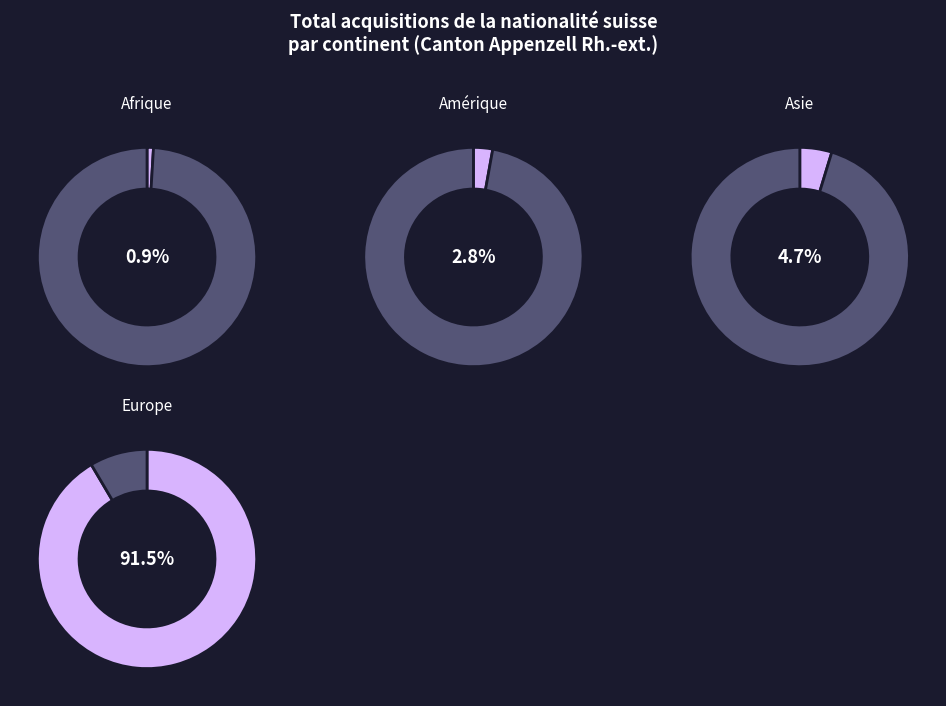

Do Afrique and Europe together represent more than half of the pie?

Yes